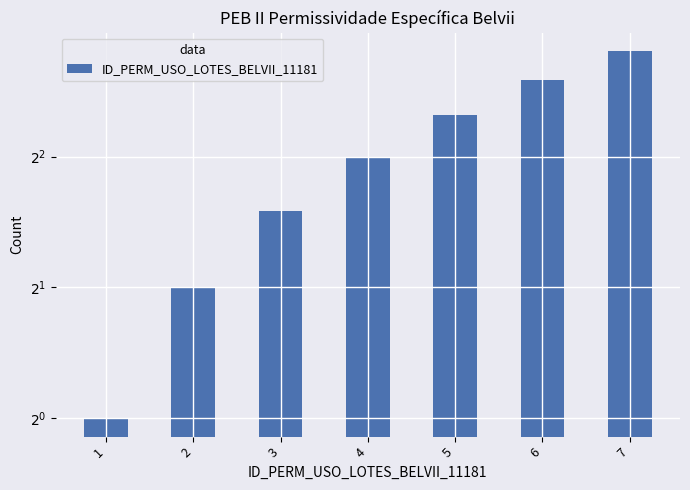

What is the difference between the second highest and second lowest values?

4